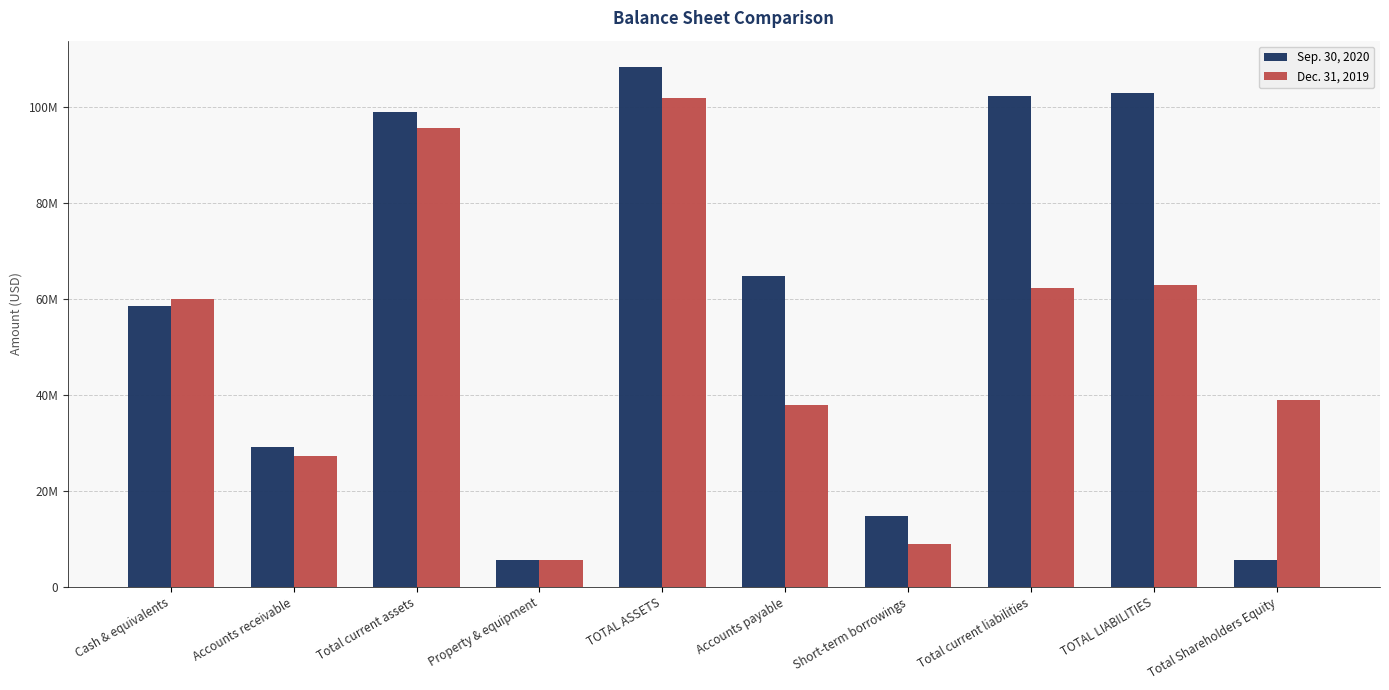

What is the difference between the Sep. 30, 2020 values at Short-term borrowings and TOTAL LIABILITIES?

87958701